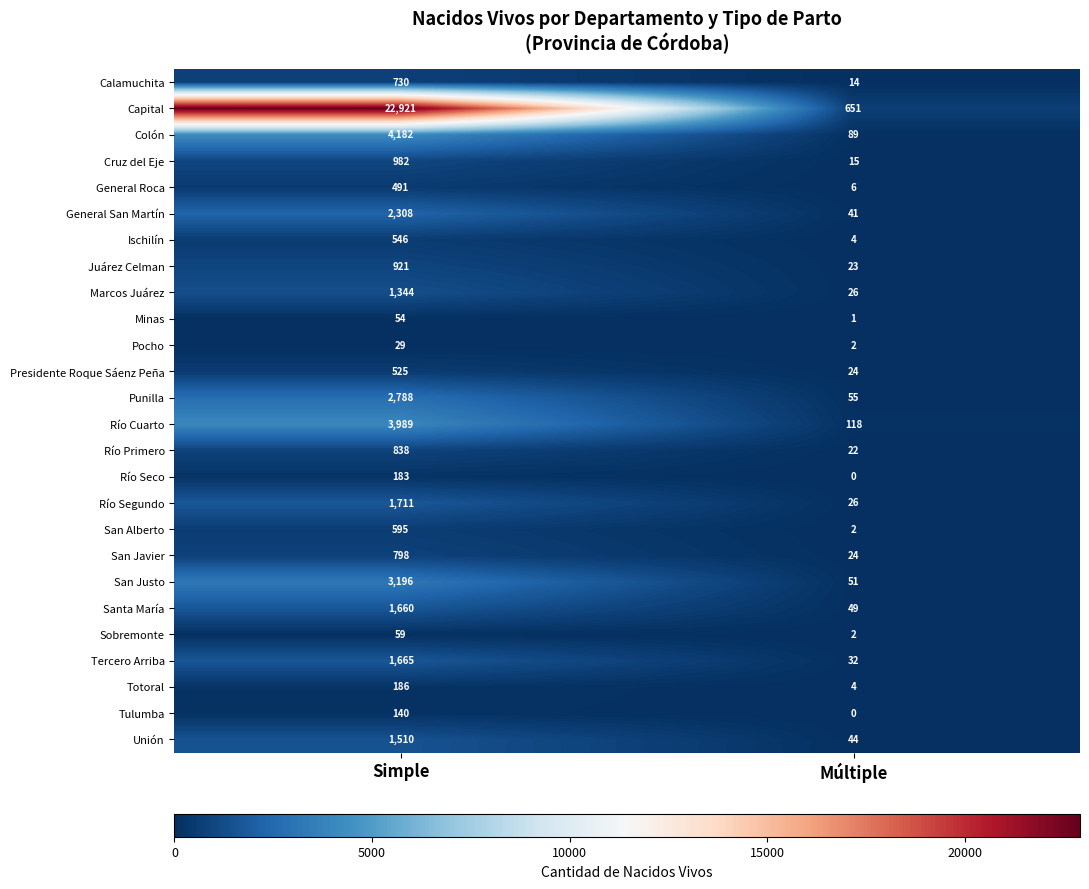

Between Simple and Múltiple, which series saw the biggest shift?

Capital